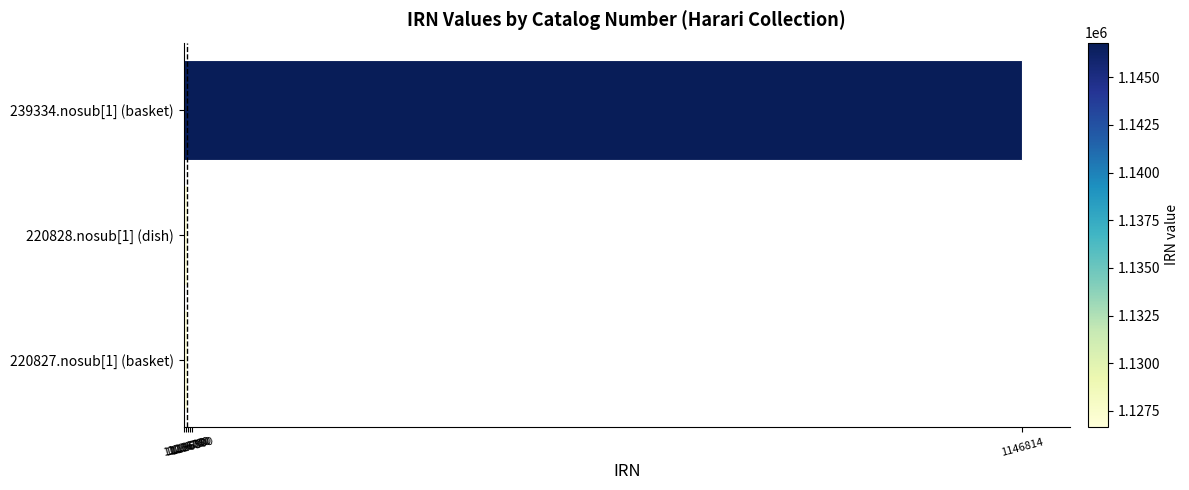

Are the bars grouped side by side (vs. stacked)?

No